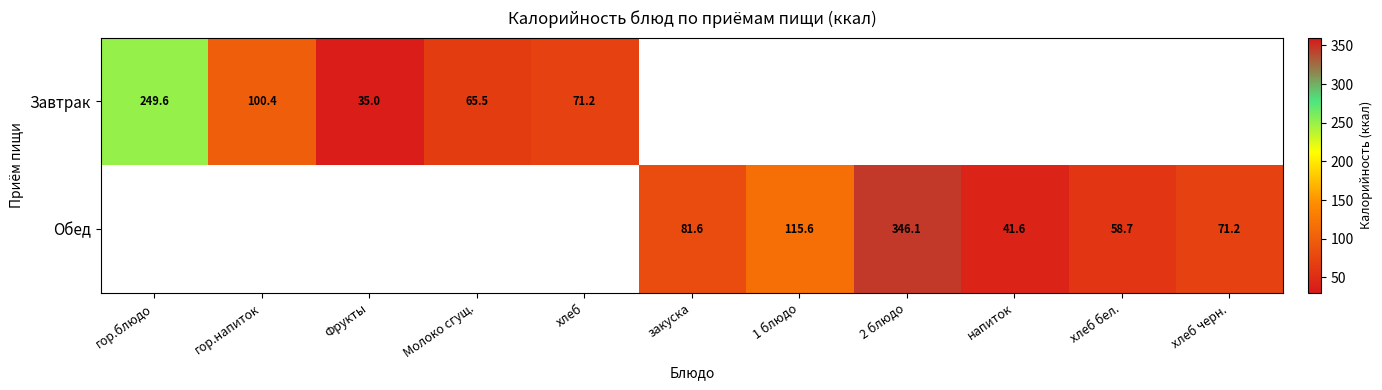

The Завтрак series shows 150.3 at гор.блюдо. True or false?

False